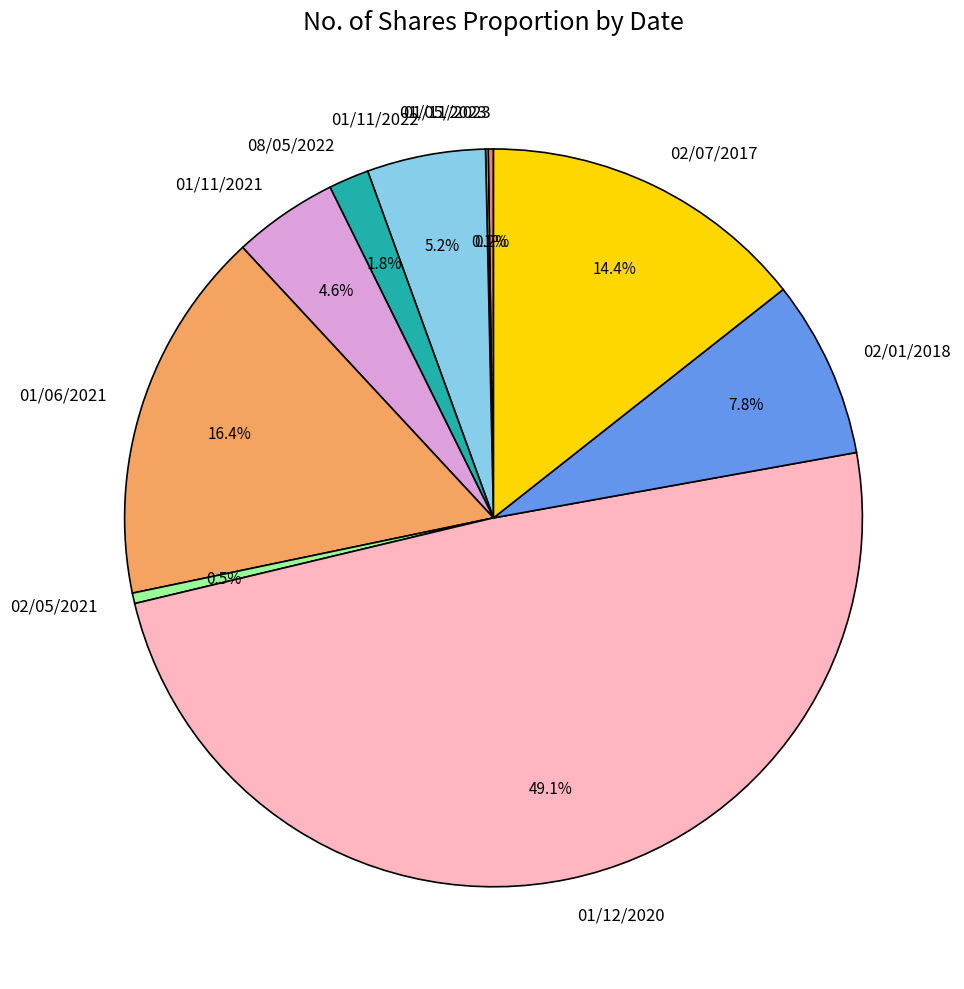

Does 02/01/2018 account for over 50% of the chart?

No